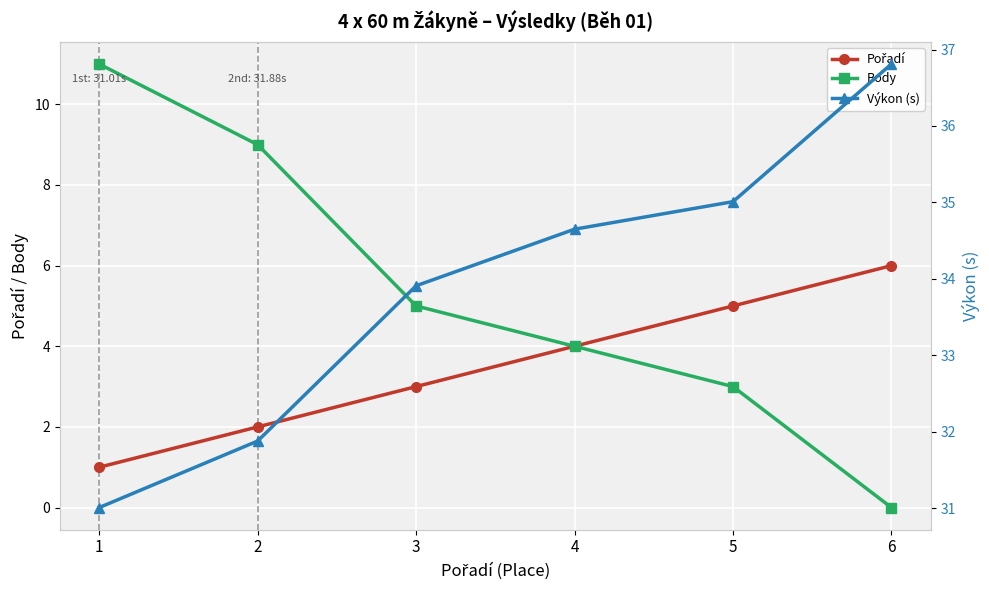

Which category has the highest value across all series?

6